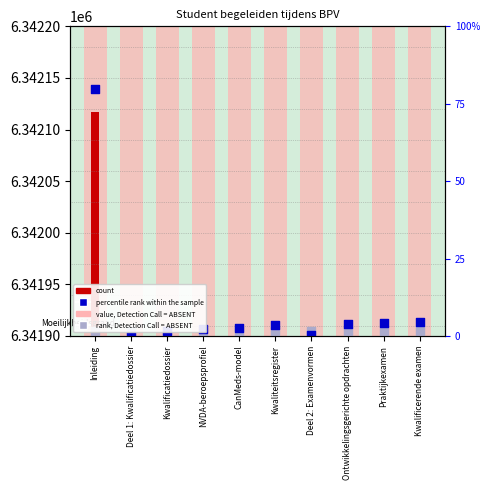

Which series contains the lowest Y value?

percentile rank within the sample